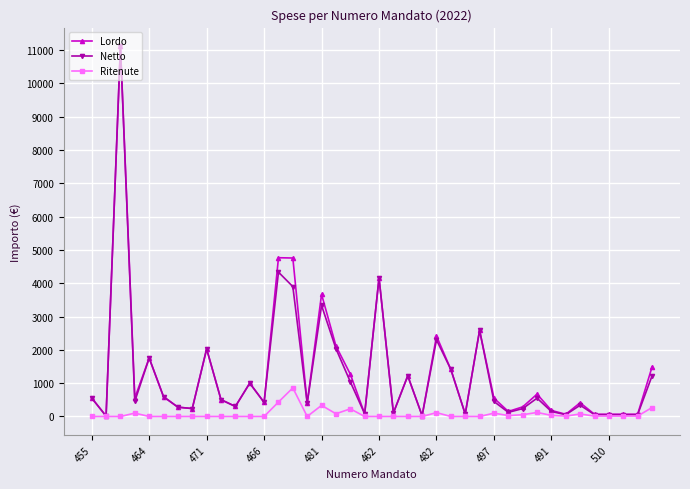

True or false: Ritenute has more than 1 points higher than both neighbors.

True